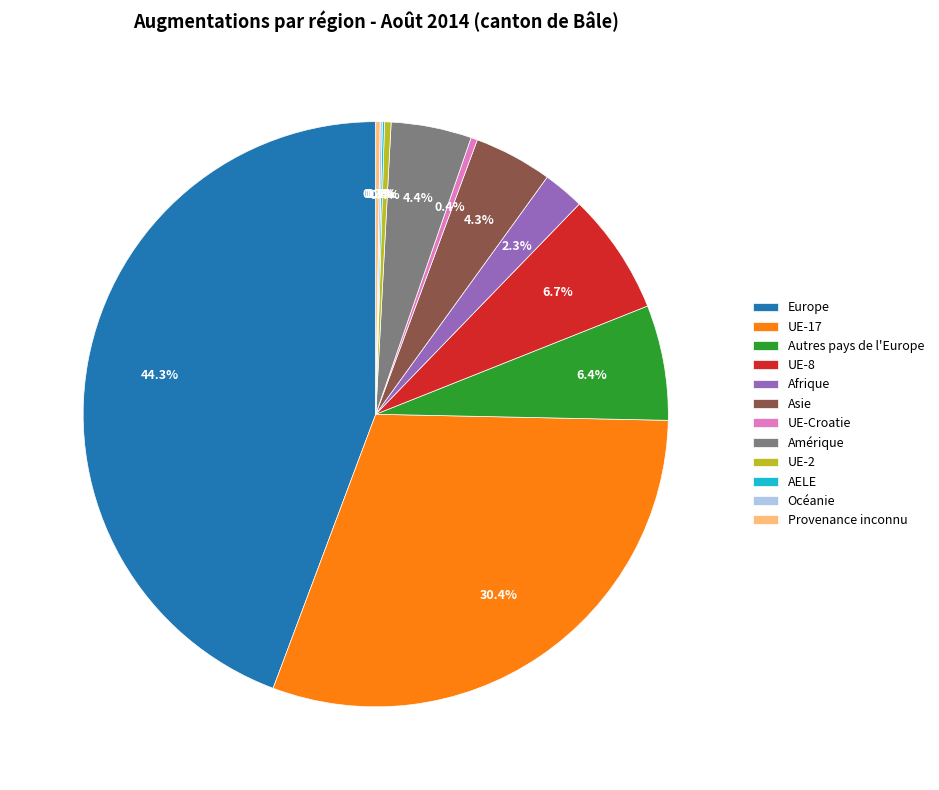

Is it true that UE-8 is 7% of the pie?

True